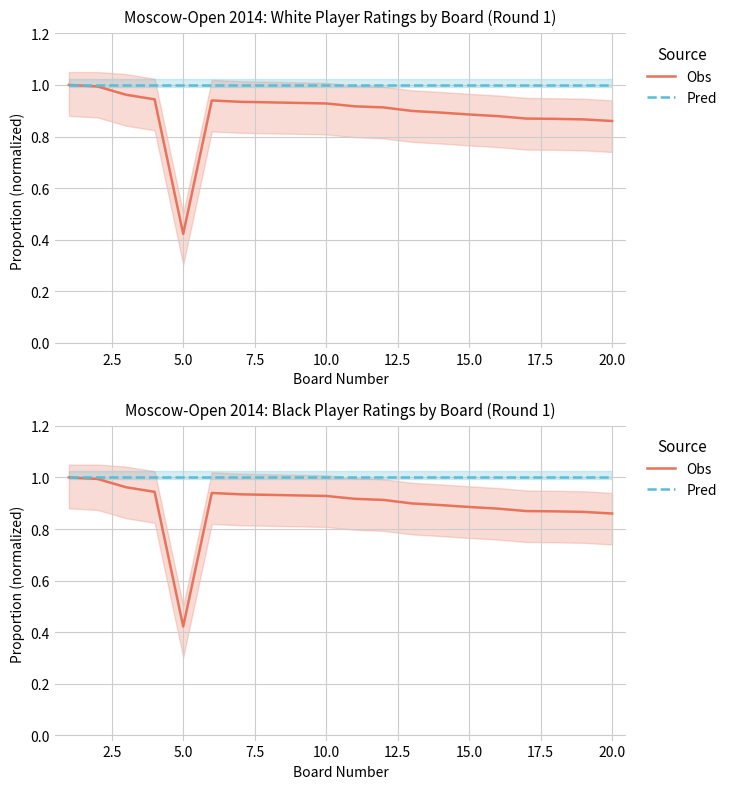

True or false: Pred and Obs intersect in this chart.

False